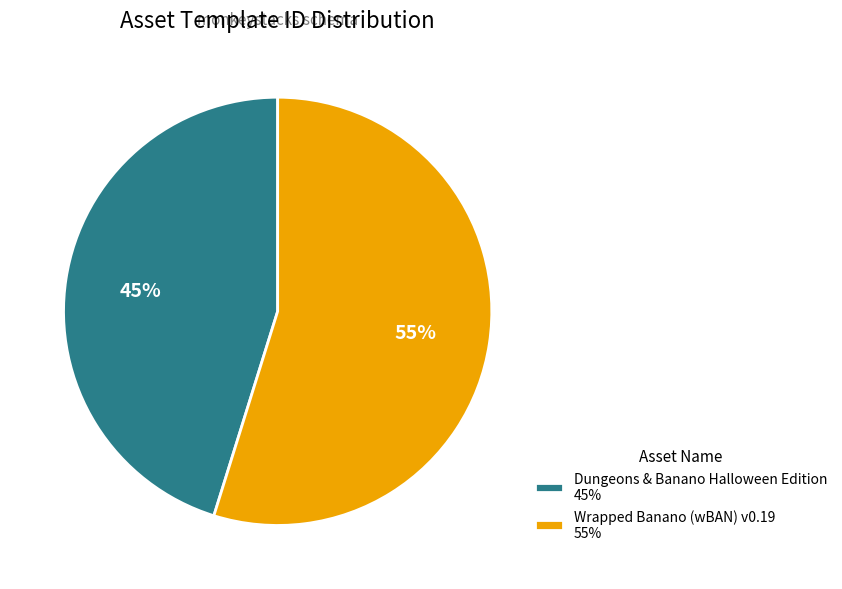

The Dungeons & Banano Halloween Edition slice represents 32% of the pie. True or false?

False